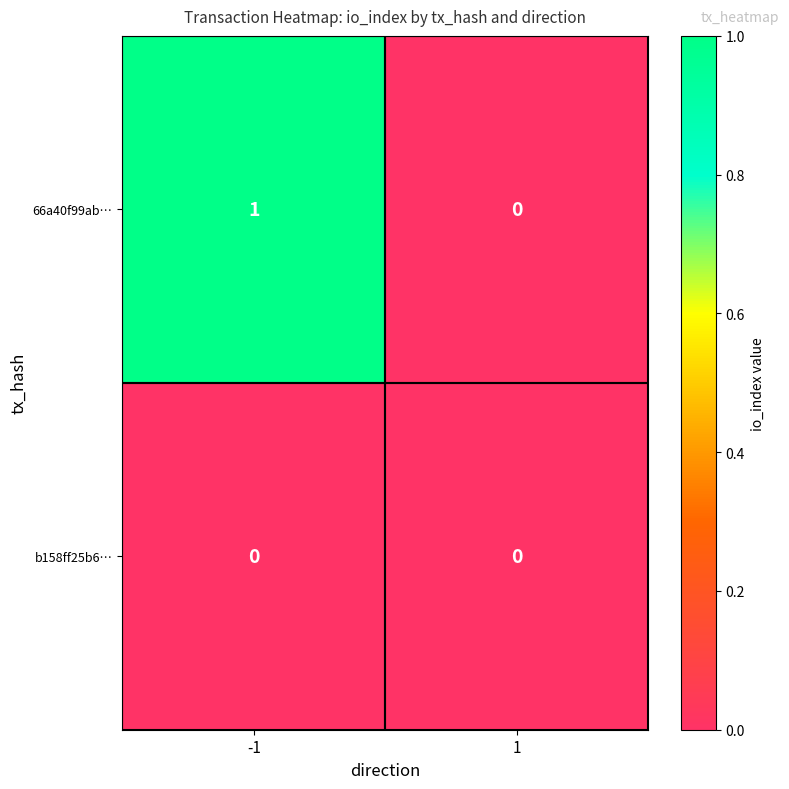

The value of b158ff25b6… at 1 is 0. True or false?

True